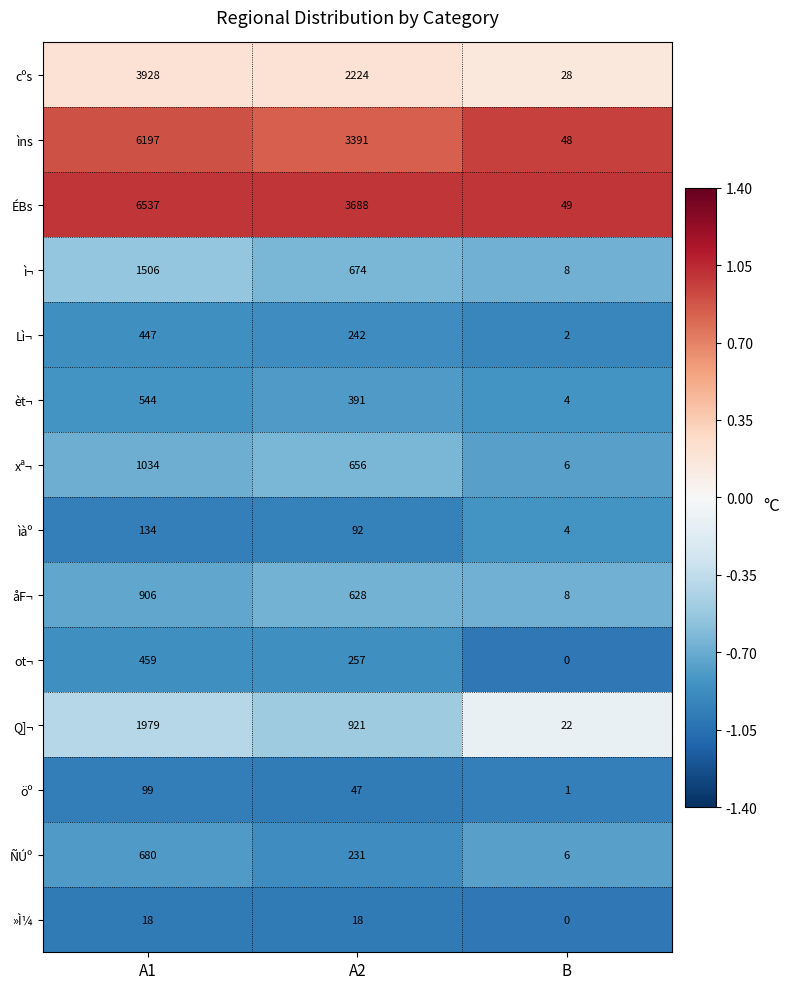

Which label corresponds to the largest value in the chart?

A1